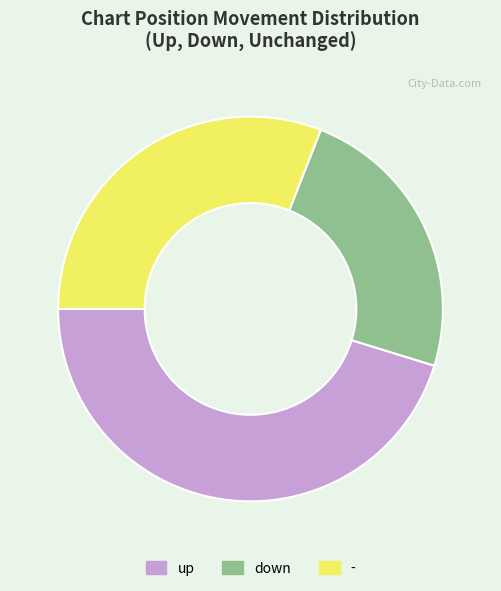

Count the number of slices in the pie.

3